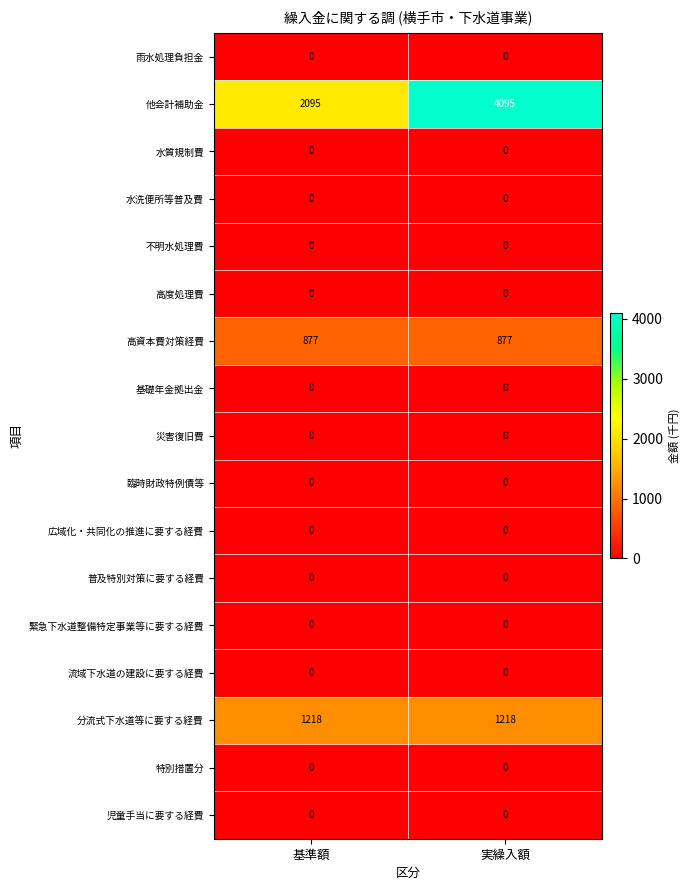

At how many categories does at least one series exceed 3784?

1